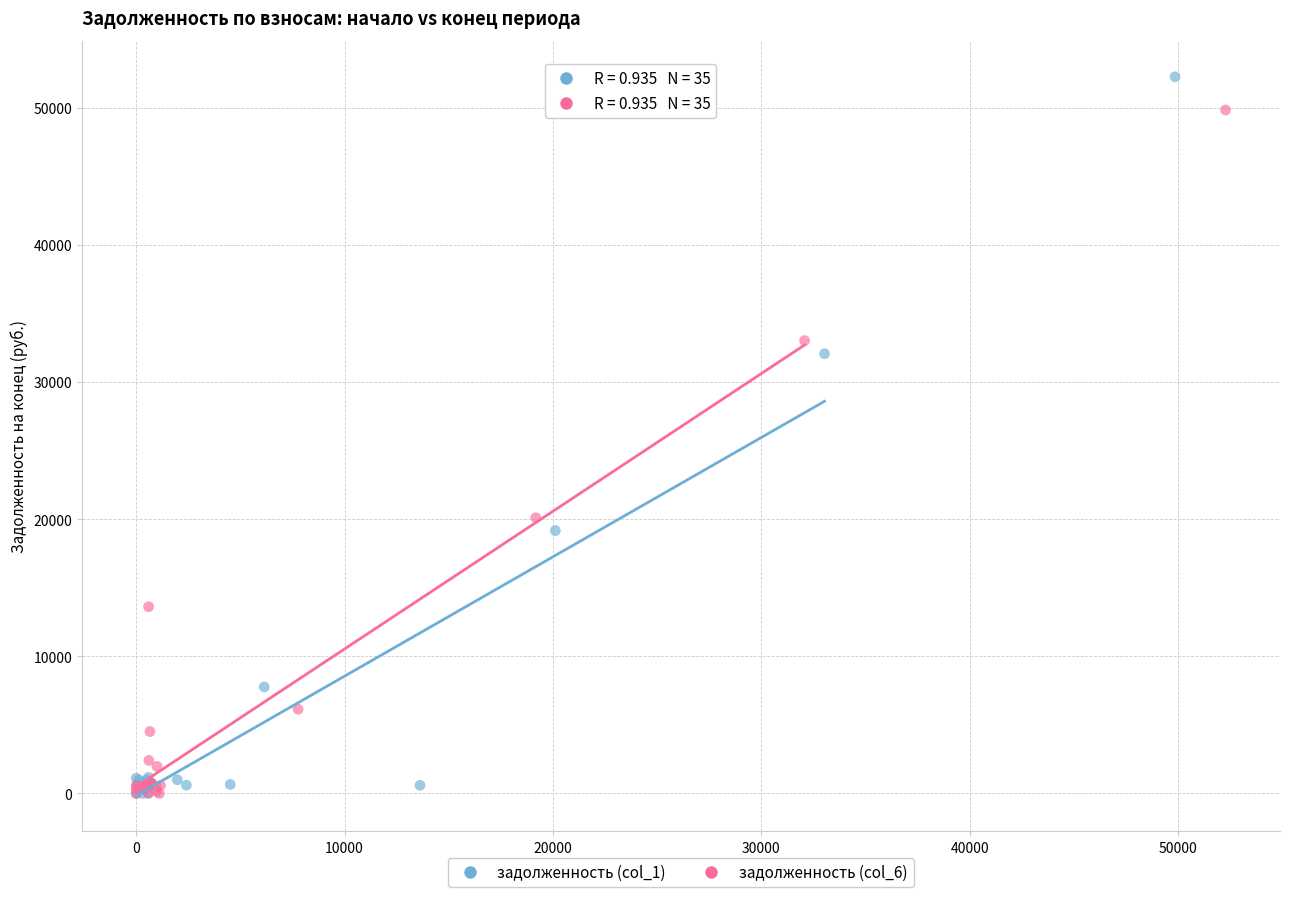

Which series reaches the maximum Y coordinate?

задолженность (col_1)